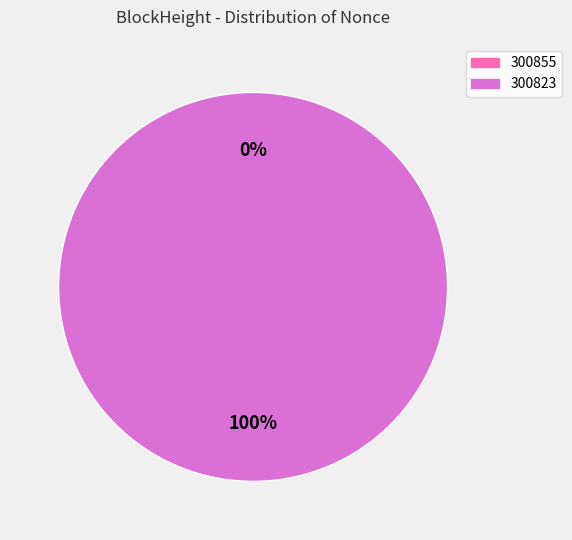

What is the total percentage of 300855 and 300823?

100.0%